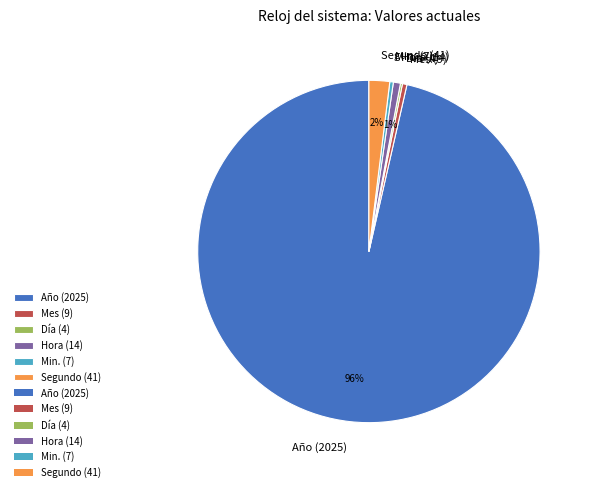

To the nearest percent, what portion does Segundo (41) represent?

2%